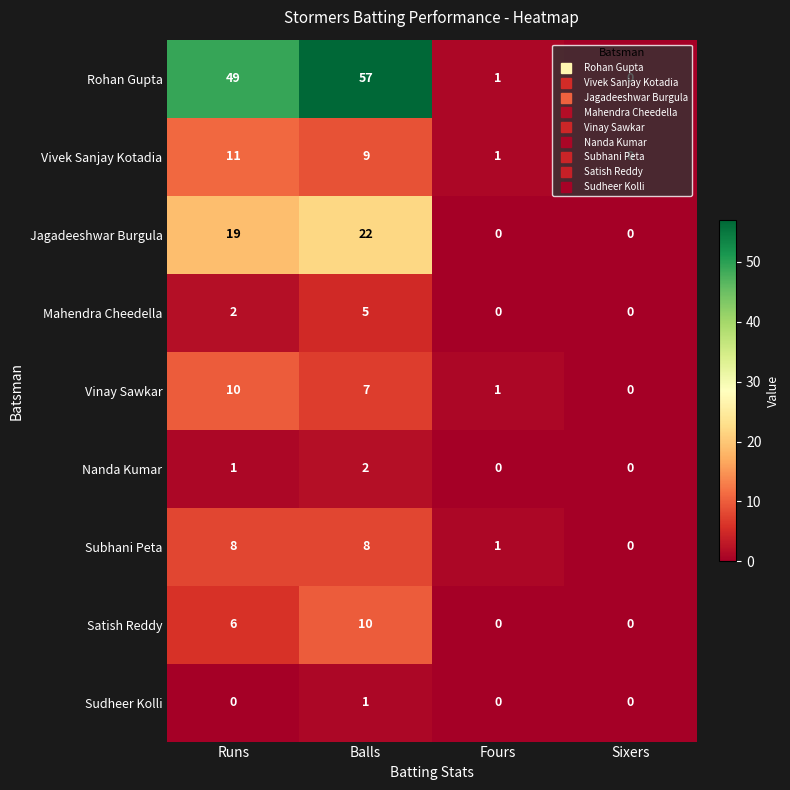

At which category is the sum across all series the highest?

Balls